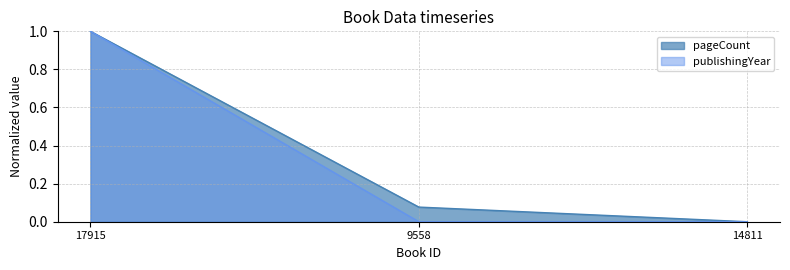

Does the chart display data point markers on the line(s)?

No